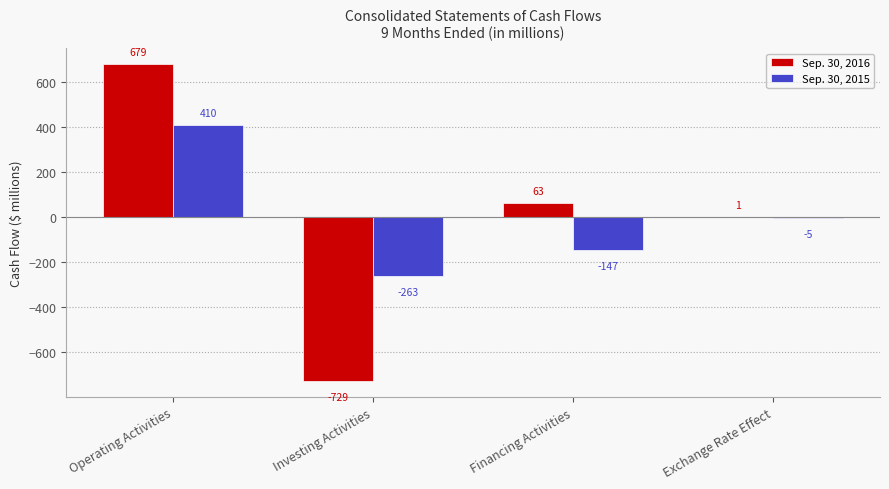

Is the value of Sep. 30, 2015 at Operating Activities greater than the value of Sep. 30, 2016 at Investing Activities?

Yes